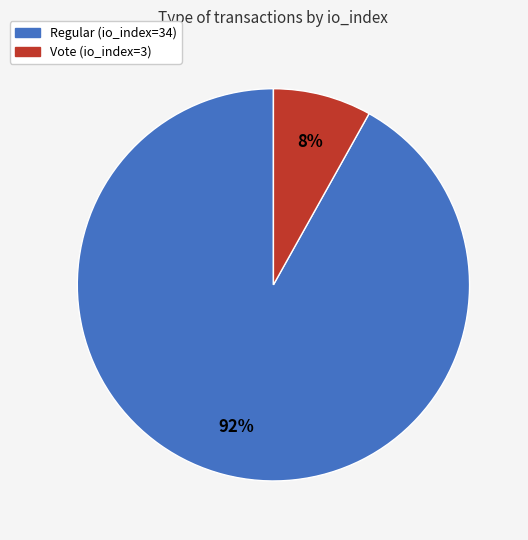

Combined, do Vote (io_index=3) and Regular (io_index=34) account for over 50%?

Yes